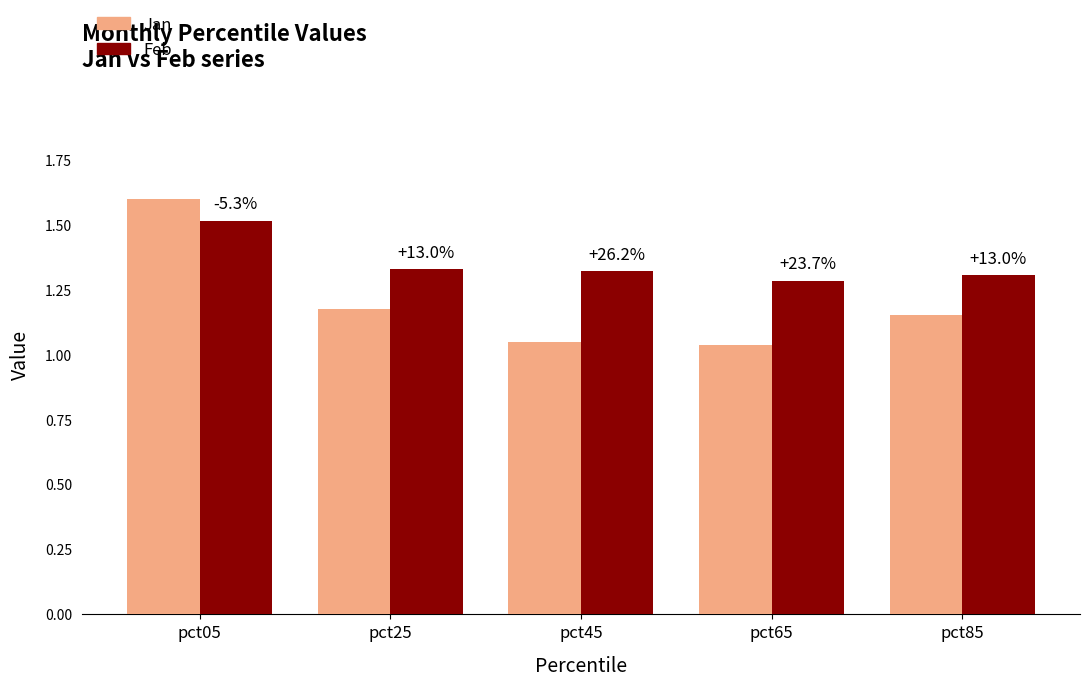

List the series in order of their overall mean, highest first.

Feb, Jan